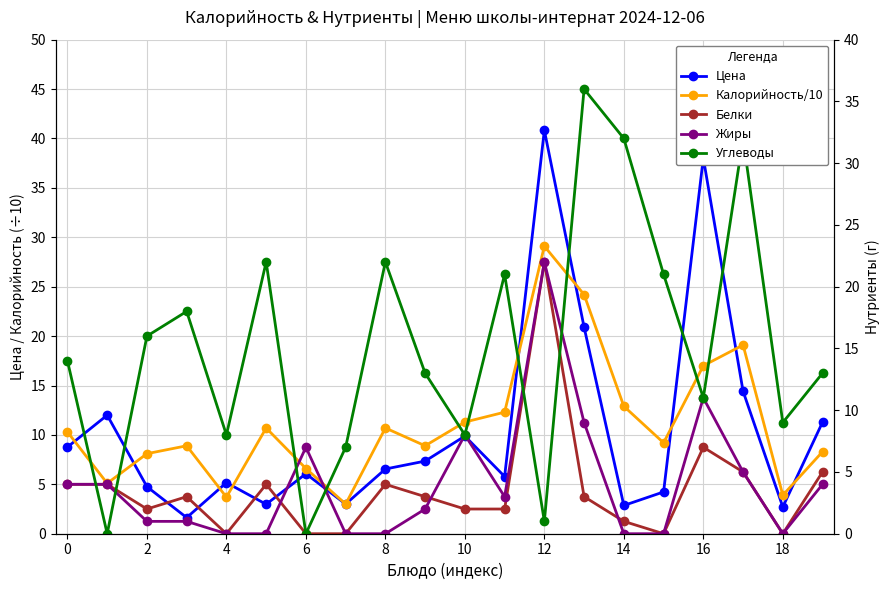

What is the sum of all Цена values?

209.2